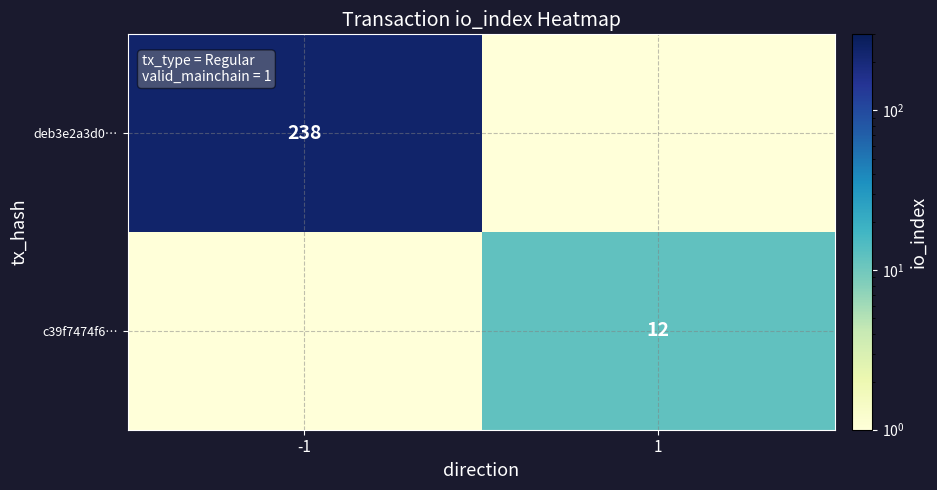

The c39f7474f6… series shows 12.0 at 1. True or false?

True